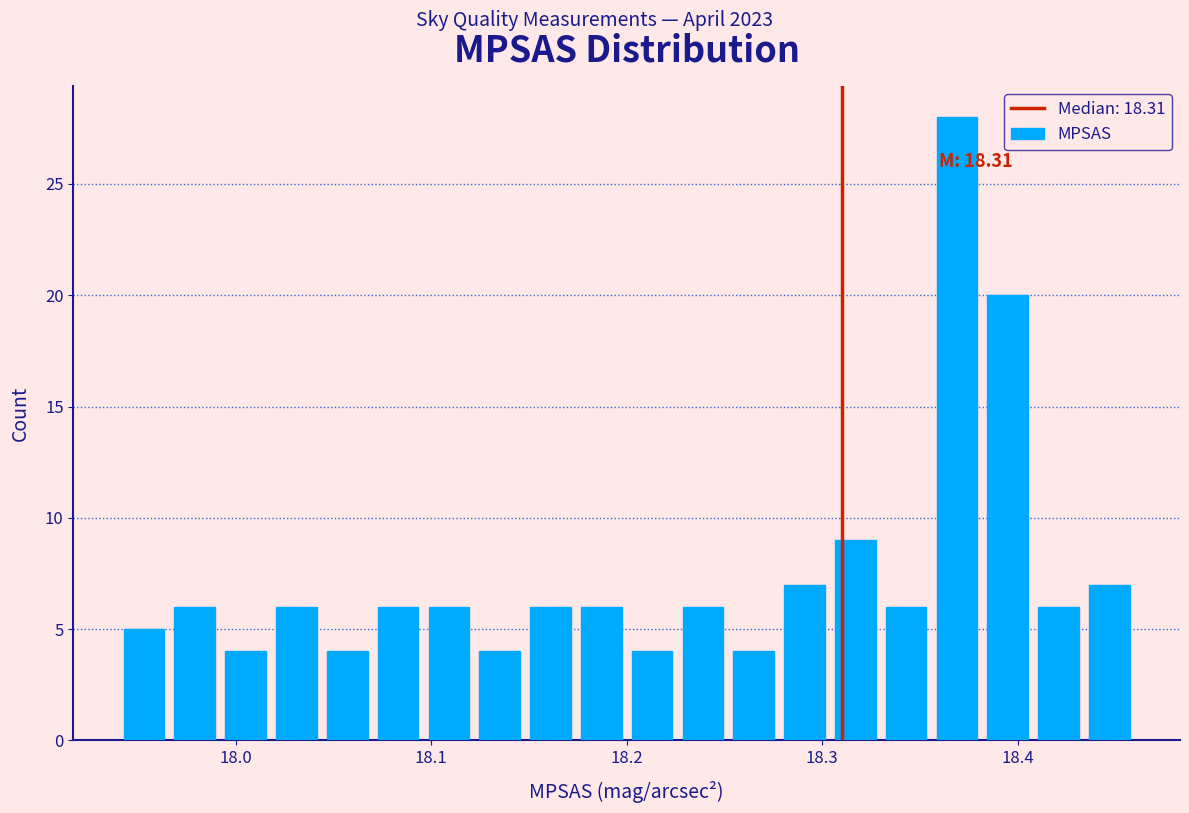

Around what value on the x-axis is the tallest bar? Give the approximate position of its centre, as read against the axis.

18.37